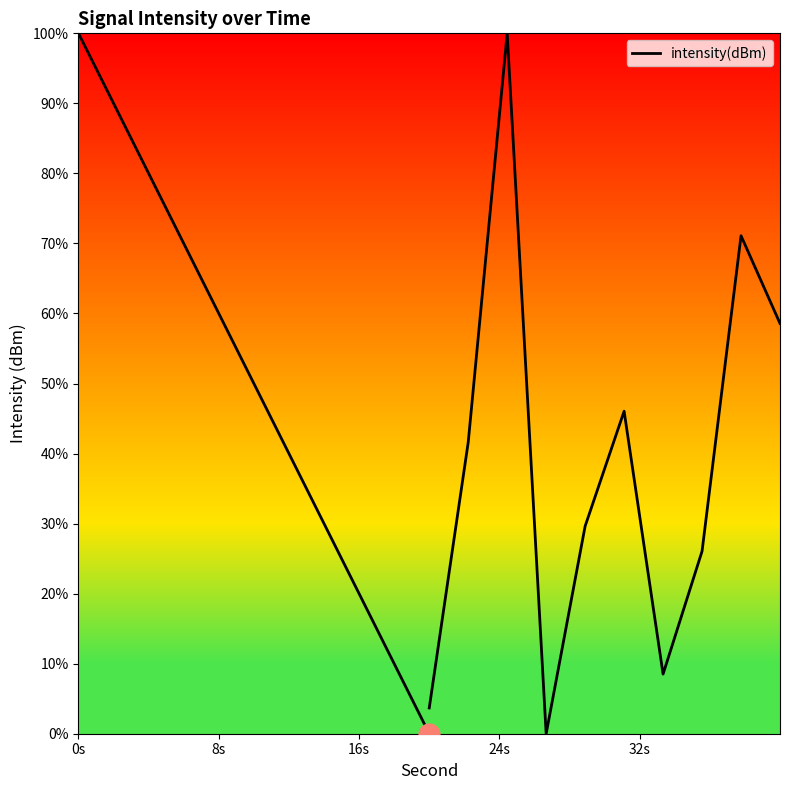

What position from the left is 24s?

4